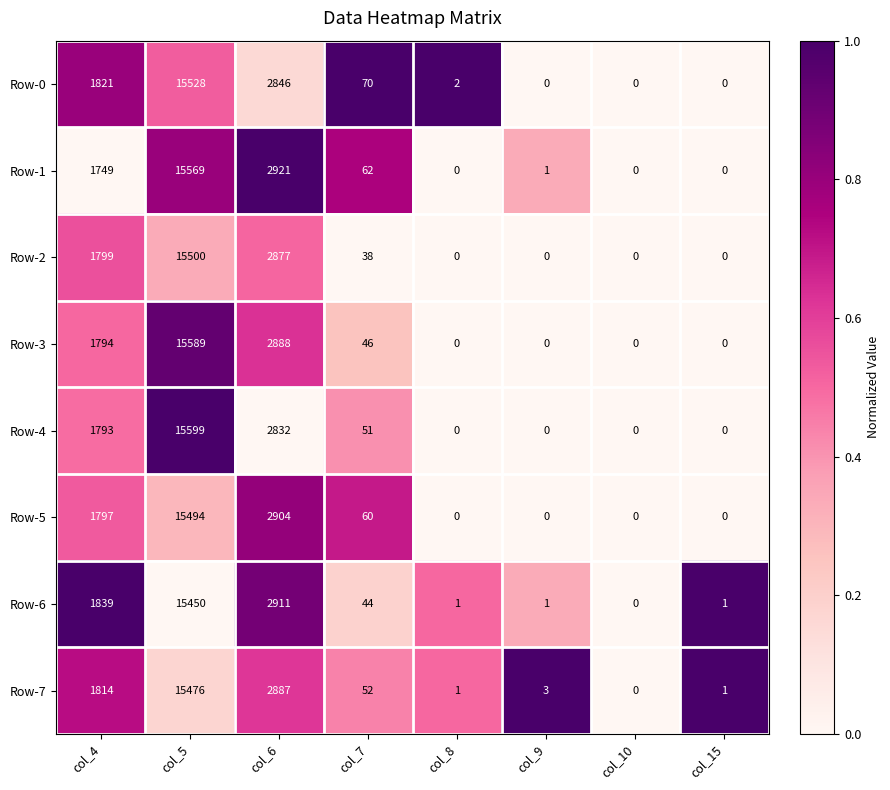

What is the difference between the highest and lowest values at col_5?

149